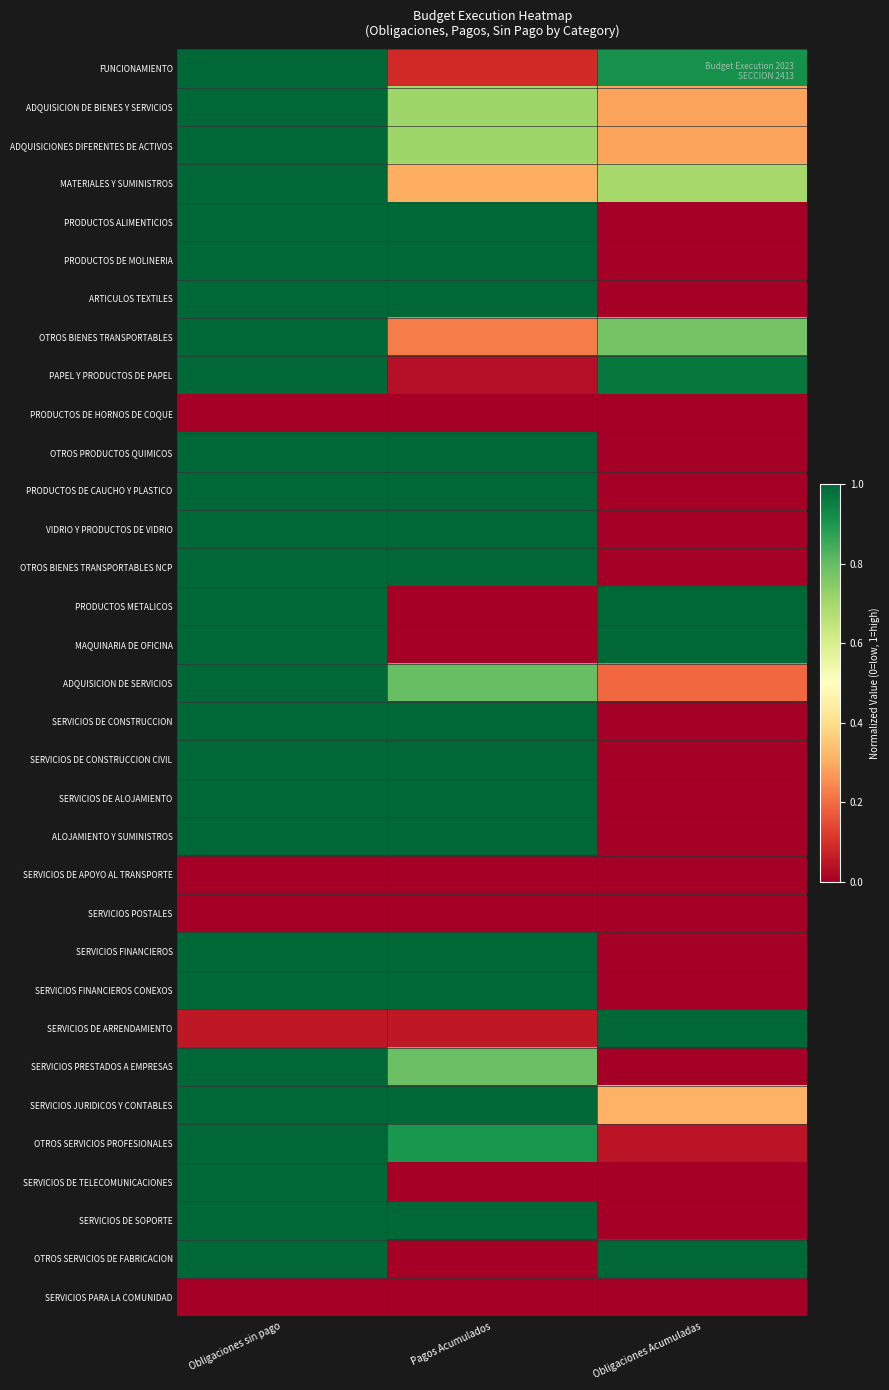

List the series in order of their peak value, highest first.

FUNCIONAMIENTO, ADQUISICION DE BIENES Y SERVICIOS, ADQUISICIONES DIFERENTES DE ACTIVOS, MATERIALES Y SUMINISTROS, PRODUCTOS ALIMENTICIOS, PRODUCTOS DE MOLINERIA, ARTICULOS TEXTILES, OTROS BIENES TRANSPORTABLES, PAPEL Y PRODUCTOS DE PAPEL, OTROS PRODUCTOS QUIMICOS, PRODUCTOS DE CAUCHO Y PLASTICO, VIDRIO Y PRODUCTOS DE VIDRIO, OTROS BIENES TRANSPORTABLES NCP, PRODUCTOS METALICOS, MAQUINARIA DE OFICINA, ADQUISICION DE SERVICIOS, SERVICIOS DE CONSTRUCCION, SERVICIOS DE CONSTRUCCION CIVIL, SERVICIOS DE ALOJAMIENTO, ALOJAMIENTO Y SUMINISTROS, SERVICIOS FINANCIEROS, SERVICIOS FINANCIEROS CONEXOS, SERVICIOS DE ARRENDAMIENTO, SERVICIOS PRESTADOS A EMPRESAS, SERVICIOS JURIDICOS Y CONTABLES, OTROS SERVICIOS PROFESIONALES, SERVICIOS DE TELECOMUNICACIONES, SERVICIOS DE SOPORTE, OTROS SERVICIOS DE FABRICACION, PRODUCTOS DE HORNOS DE COQUE, SERVICIOS DE APOYO AL TRANSPORTE, SERVICIOS POSTALES, SERVICIOS PARA LA COMUNIDAD